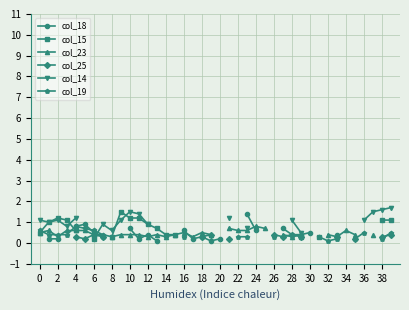

At which category does col_23 reach its first local valley?

2